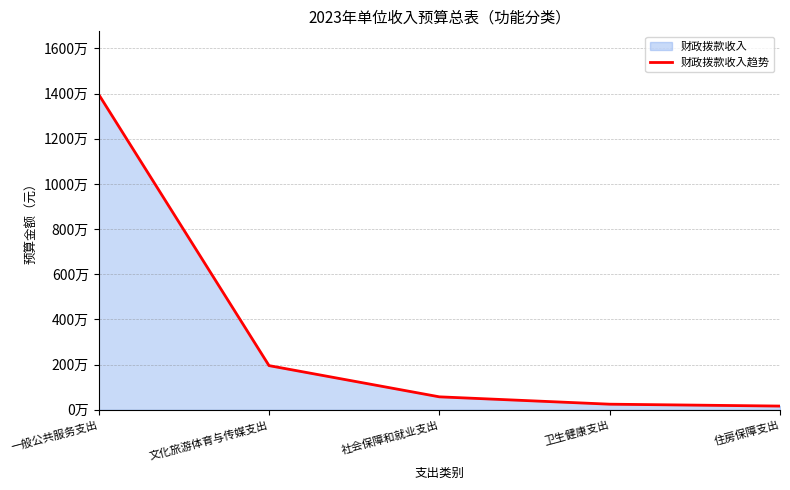

What is the label of the 4th point from the left?

卫生健康支出